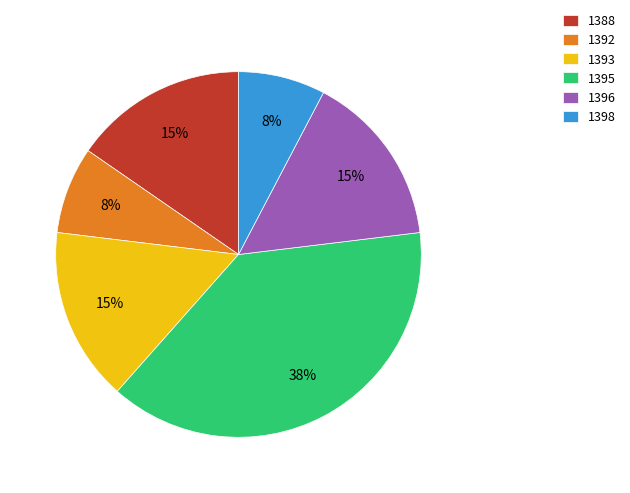

Which has a higher value, 1398 or 1388?

1388